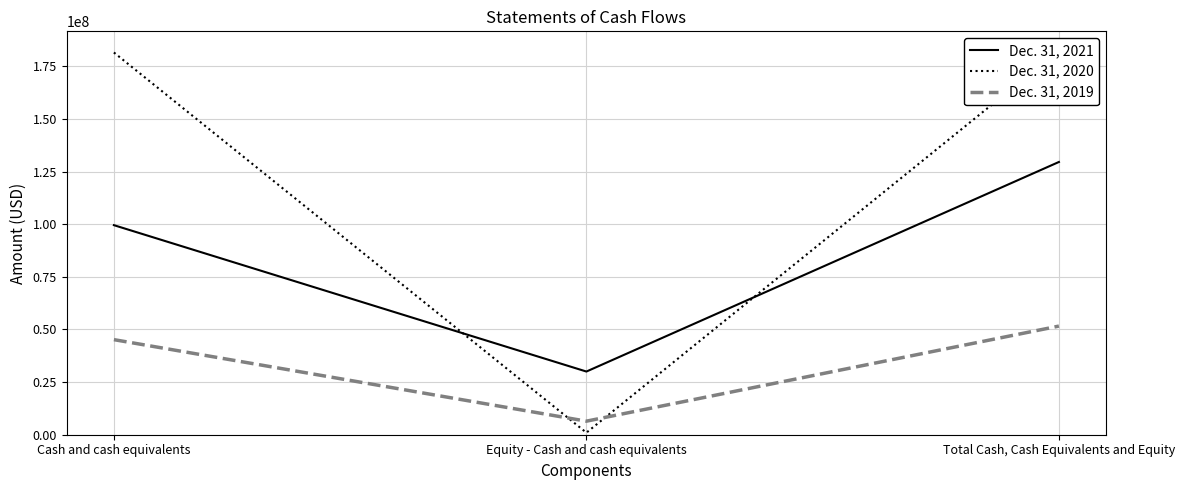

The Dec. 31, 2019 series shows 2107158 at Equity - Cash and cash equivalents. True or false?

False